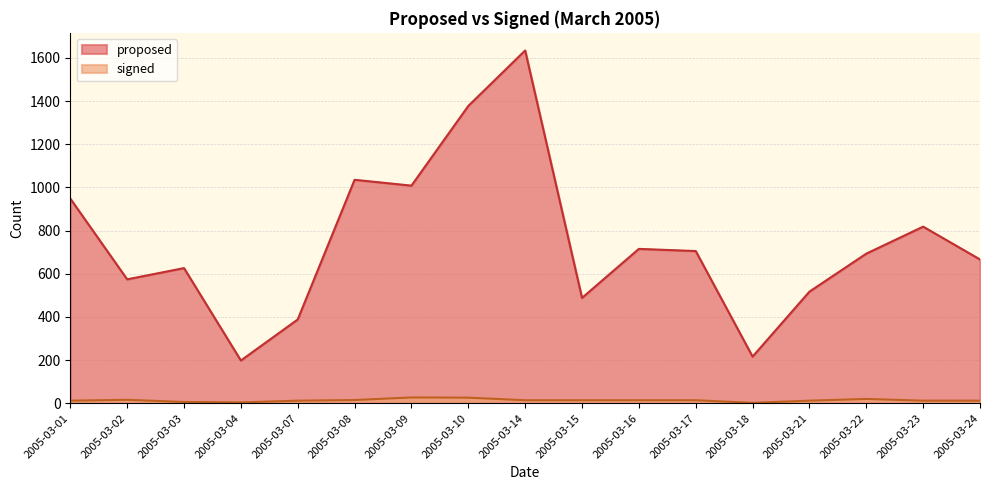

What is the value of the signed point at the 10th from the left?

14